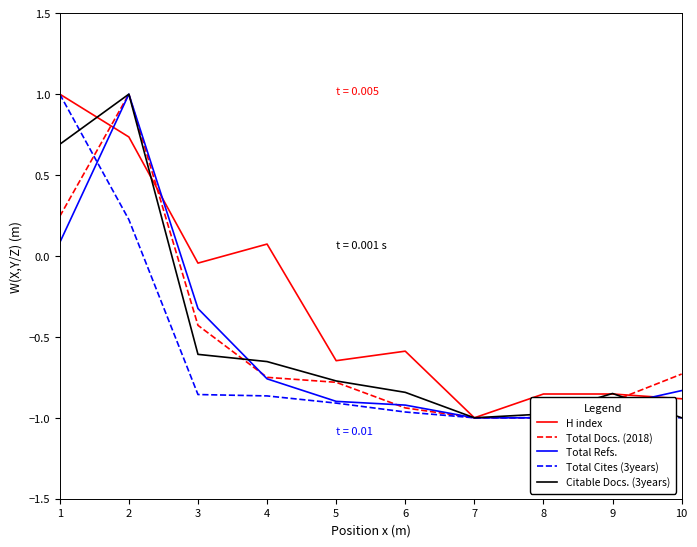

Which has a higher value, 7 or 1?

1